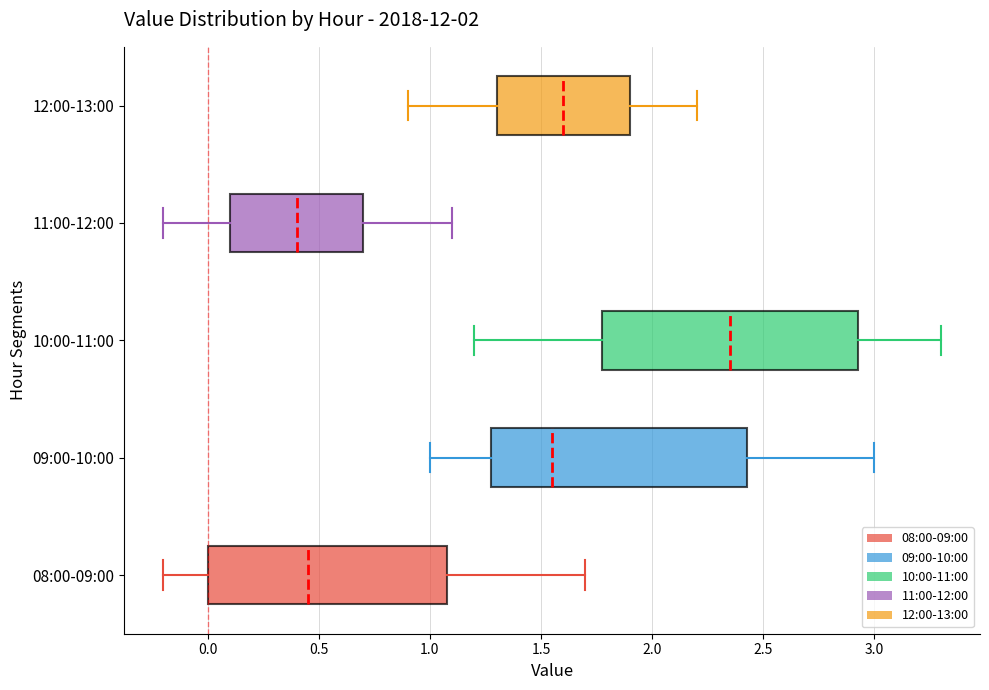

Reading bottom to top, transcribe this box plot: for each box, give where its median line is, the range the box spans, and where its two whiskers end, as read against the x-axis. The values are not printed on the chart, so give them approximately, as read against the axis.

08:00-09:00: median 0.45, box 0.00 to 1.10, whiskers -0.20 to 1.70
09:00-10:00: median 1.55, box 1.30 to 2.45, whiskers 1.00 to 3.00
10:00-11:00: median 2.35, box 1.80 to 2.95, whiskers 1.20 to 3.30
11:00-12:00: median 0.40, box 0.10 to 0.70, whiskers -0.20 to 1.10
12:00-13:00: median 1.60, box 1.30 to 1.90, whiskers 0.90 to 2.20